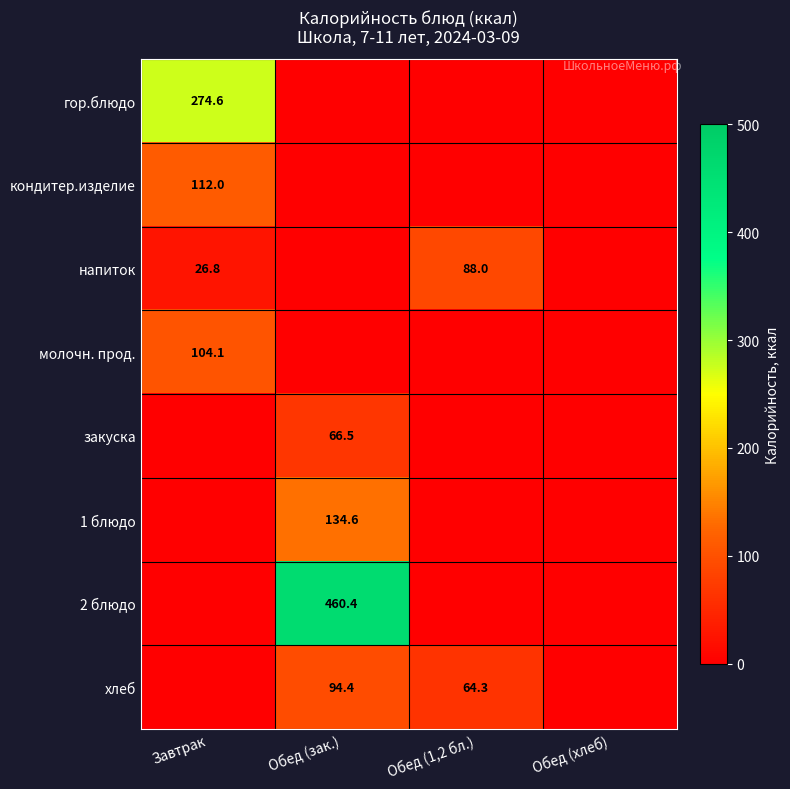

Is it true that 2 блюдо equals 180.5 at Обед (зак.)?

False